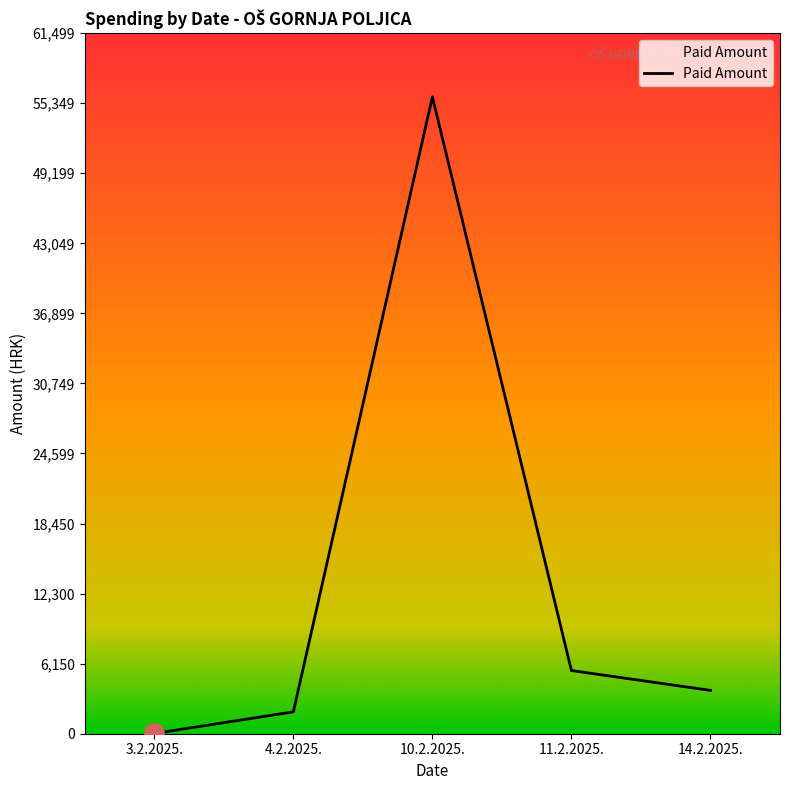

At which category does the chart reach its minimum across all series?

3.2.2025.